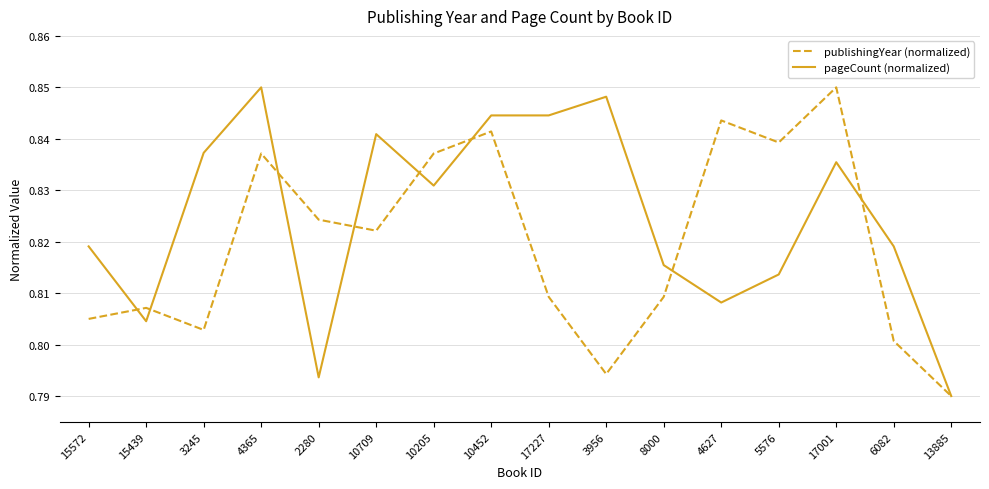

True or false: publishingYear (normalized) has a value of 1.4 at 15572.

False